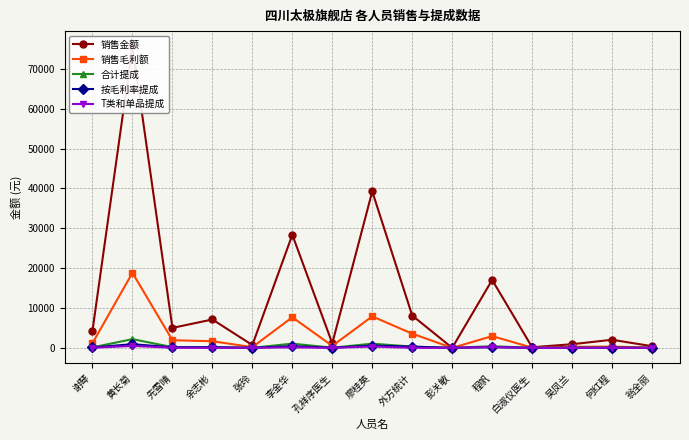

In 合计提成, how many points are lower than both neighbors (excluding endpoints)?

5